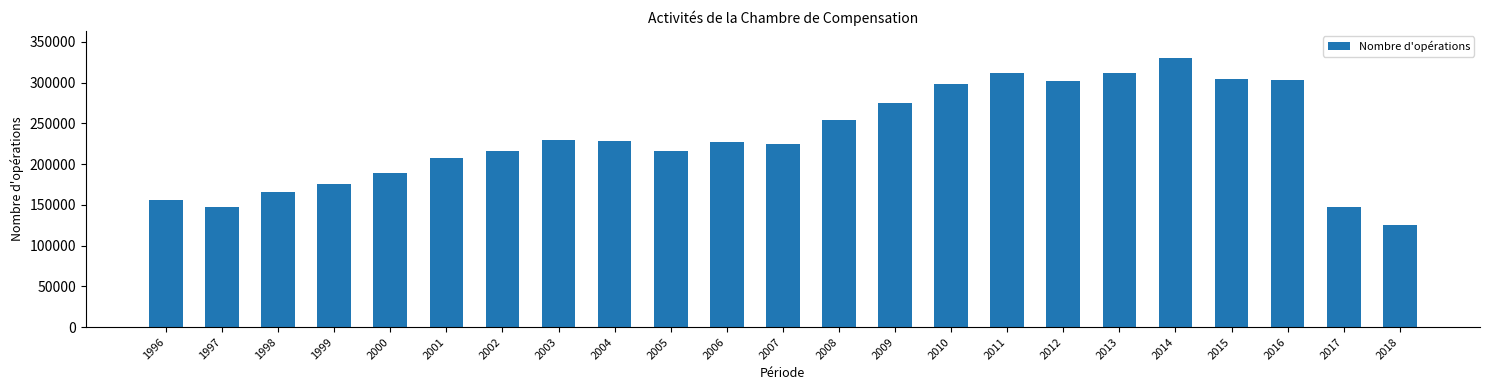

What is the value of the 14th bar from the left?

275443